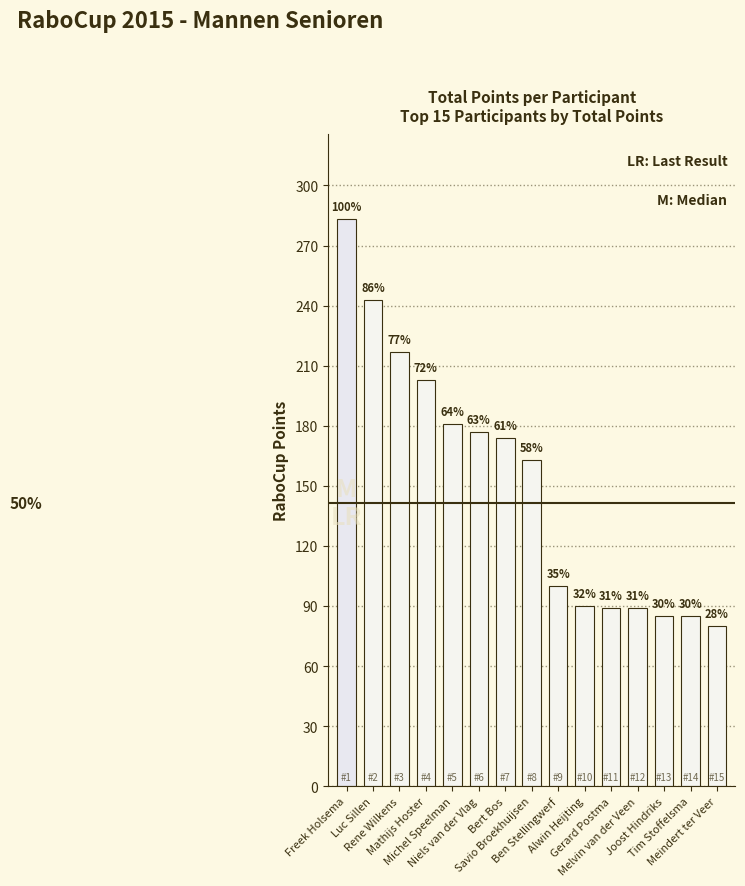

At which category does the chart reach its peak across all series?

Freek Holsema